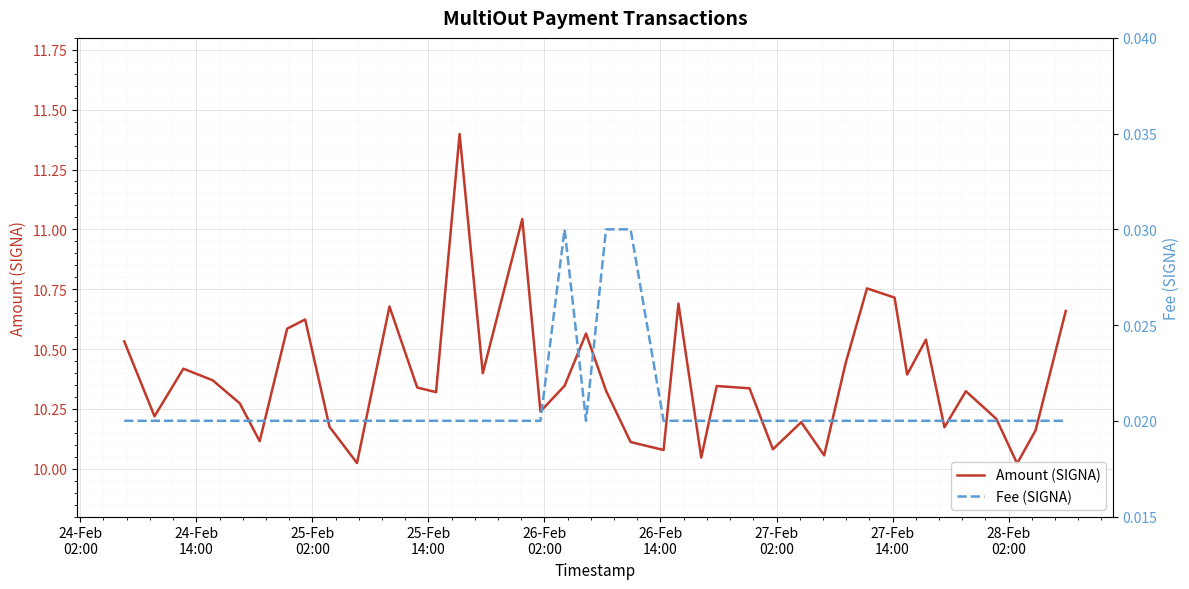

Which category has the lowest value in the Fee (SIGNA) series?

24-Feb
02:00